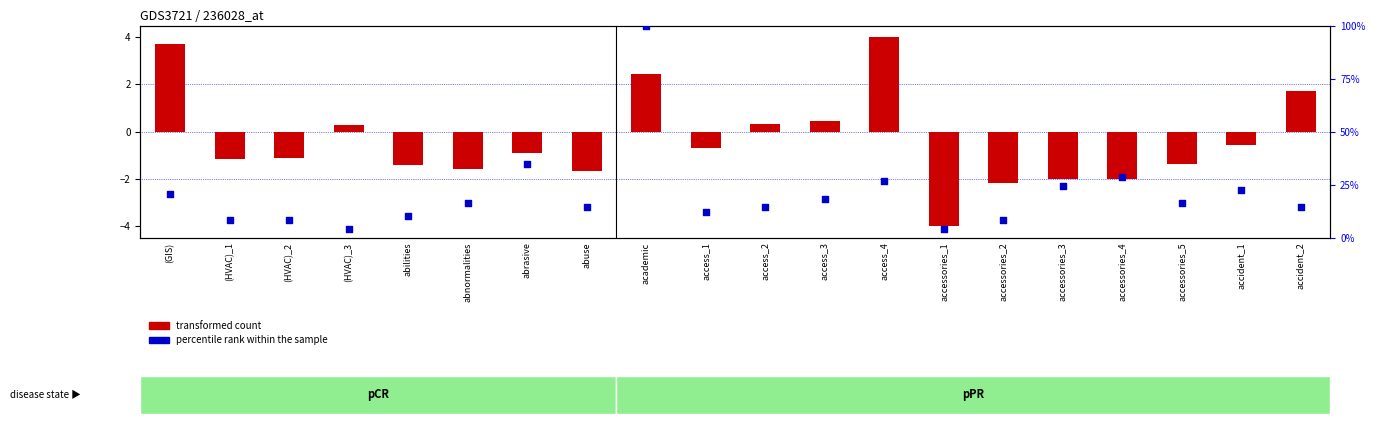

Which series has the largest total across all categories?

percentile rank within the sample